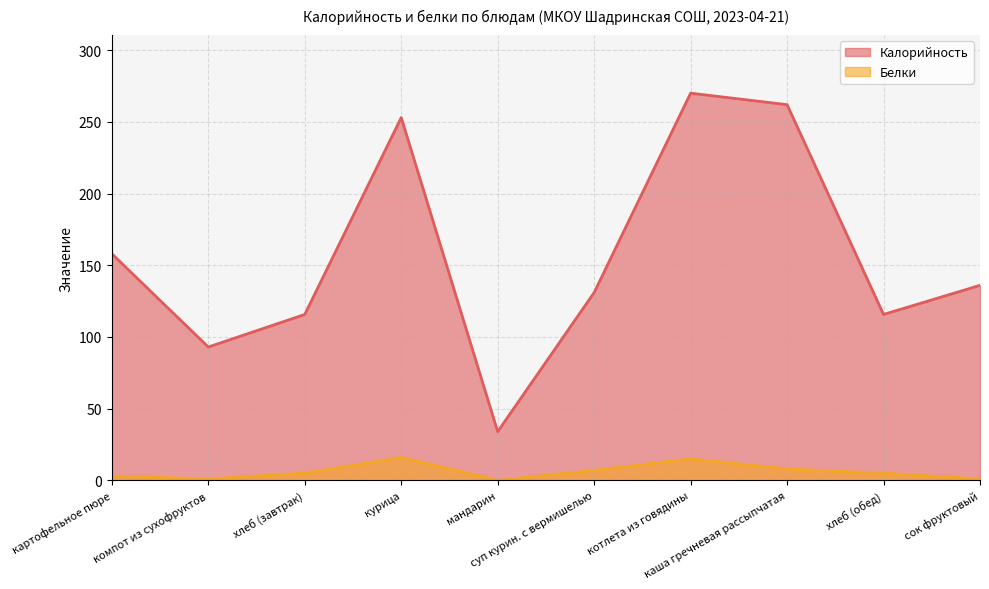

What is the average value of the Белки series?

6.1